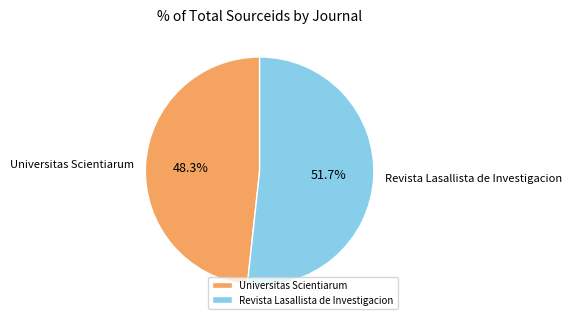

To the nearest percent, what percentage of the pie is Revista Lasallista de Investigacion?

52%